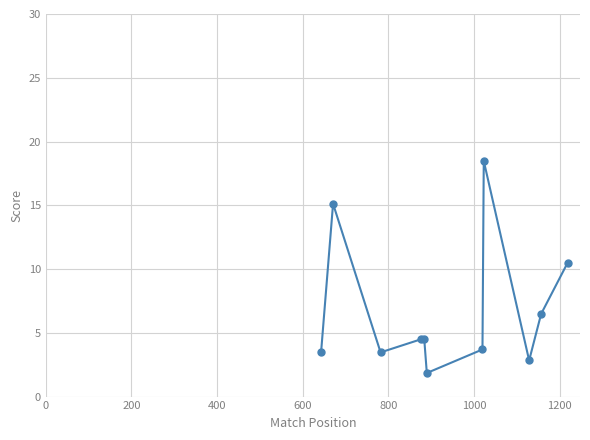

What is the value of the 2nd point from the left?

15.1